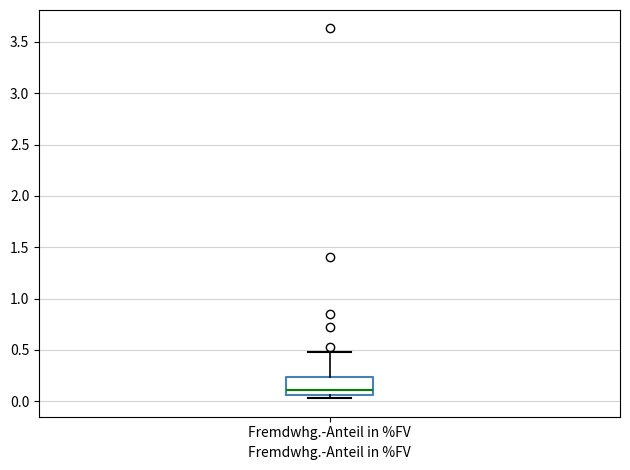

Transcribe this box plot: give where the median line is, the range the box spans, and where the two whiskers end, as read against the y-axis. The values are not printed on the chart, so give them approximately, as read against the axis.

median 0.10, box 0.05 to 0.25, whiskers 0.05 (just below the box's lower edge) to 0.50